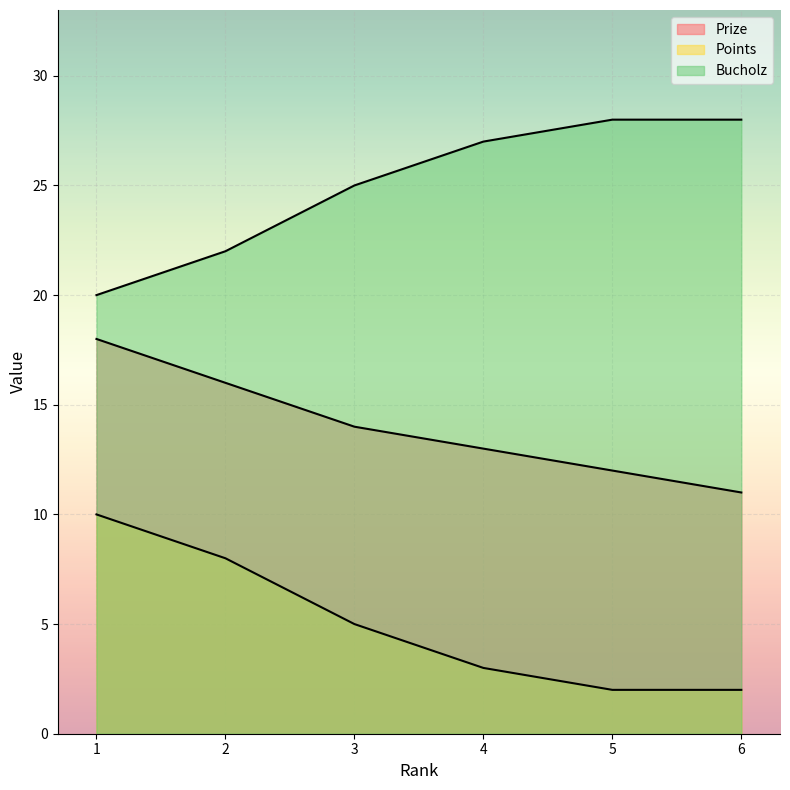

True or false: Points and Bucholz cross at least once.

False